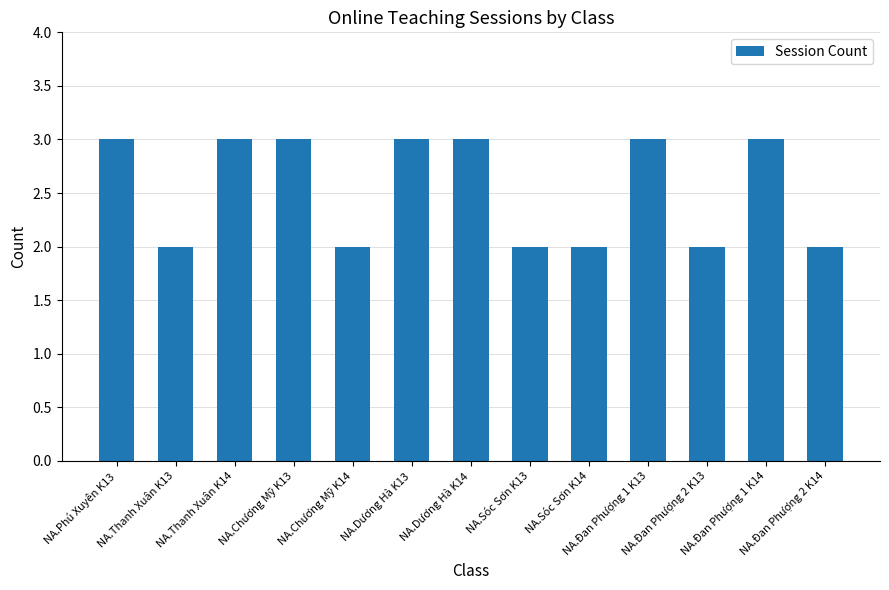

What is the greatest value displayed?

3